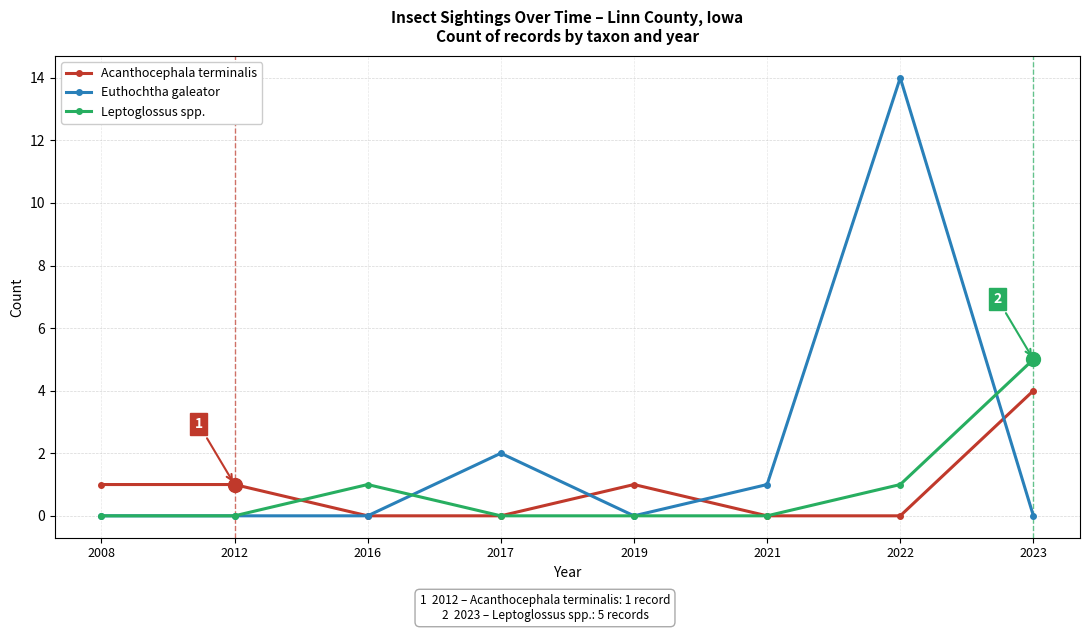

At which category does Leptoglossus spp. reach its first local peak?

2016